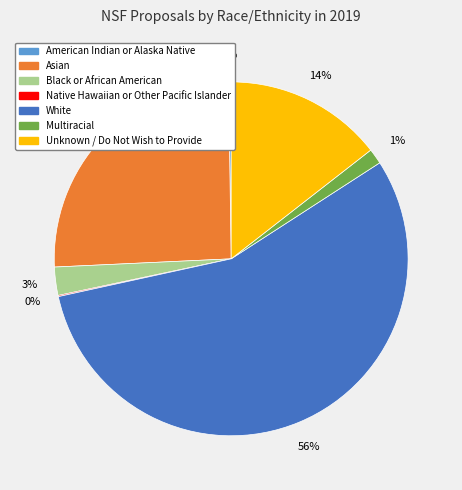

The Black or African American slice represents 3% of the pie. True or false?

True